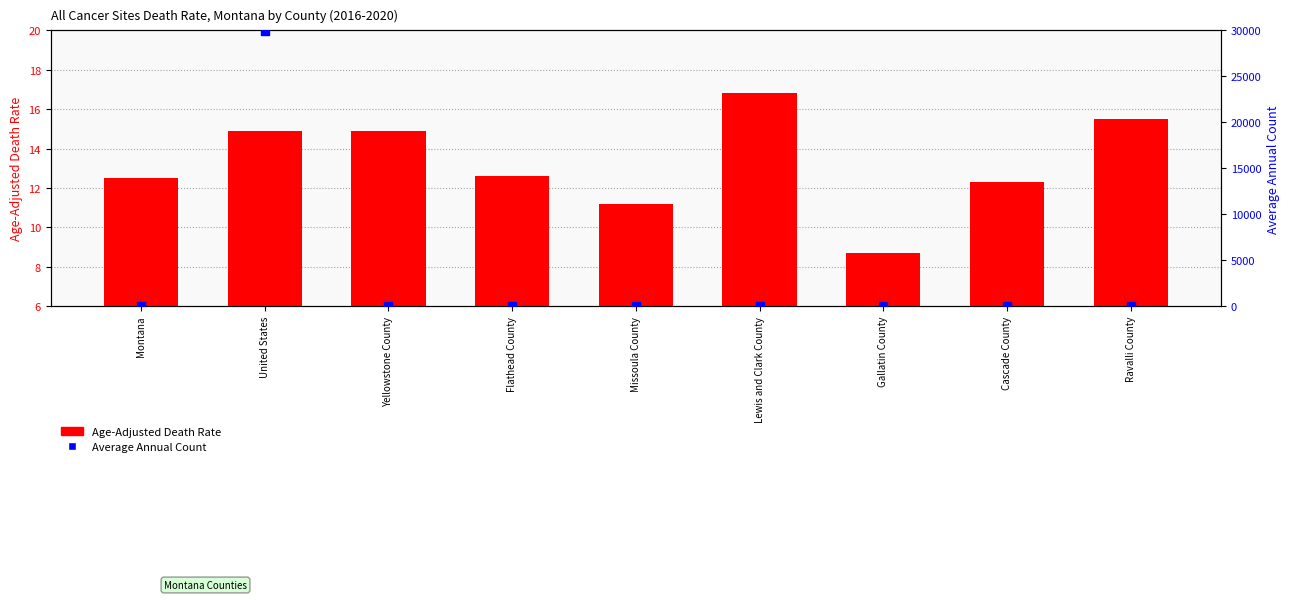

What is the total value across all series at Flathead County?

19.6